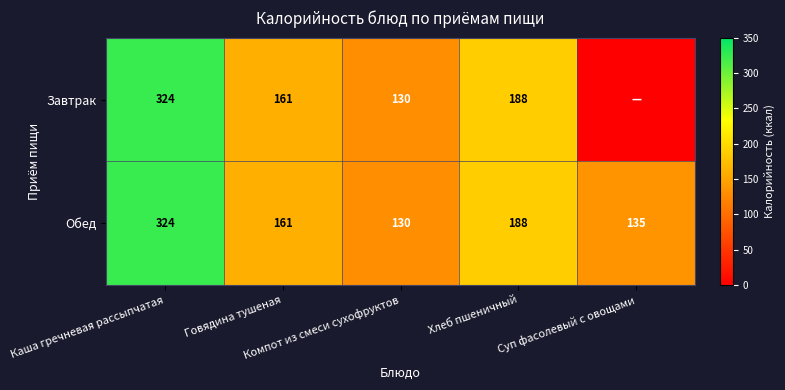

What is the difference between the maximum and second lowest values in the Обед series?

189